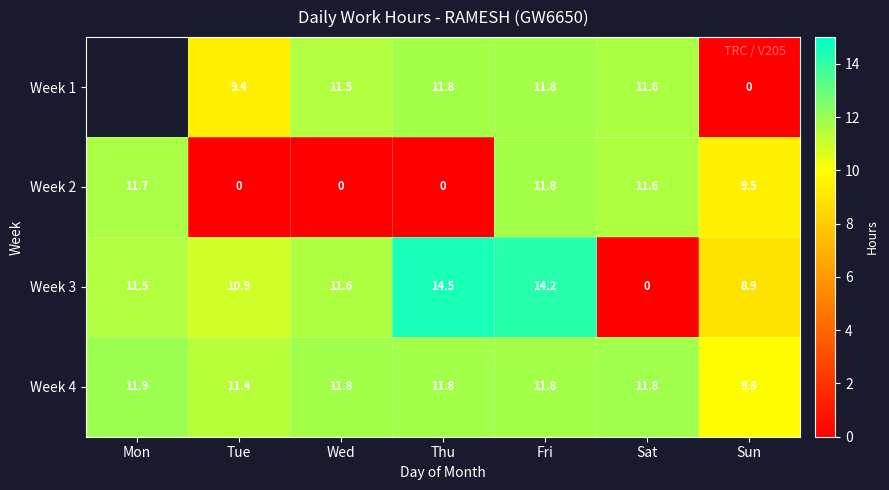

Between Thu and Wed, which is larger?

Thu